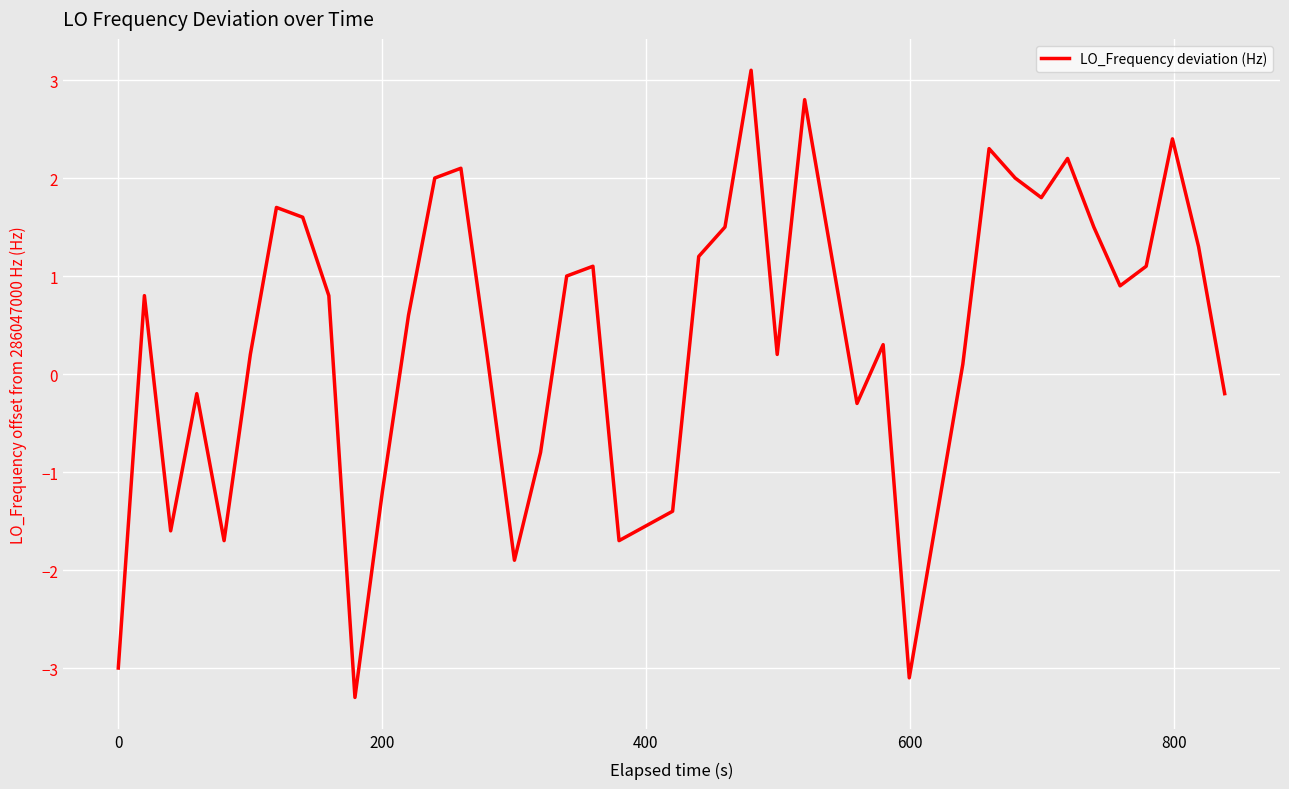

What is the smallest value displayed?

-3.3